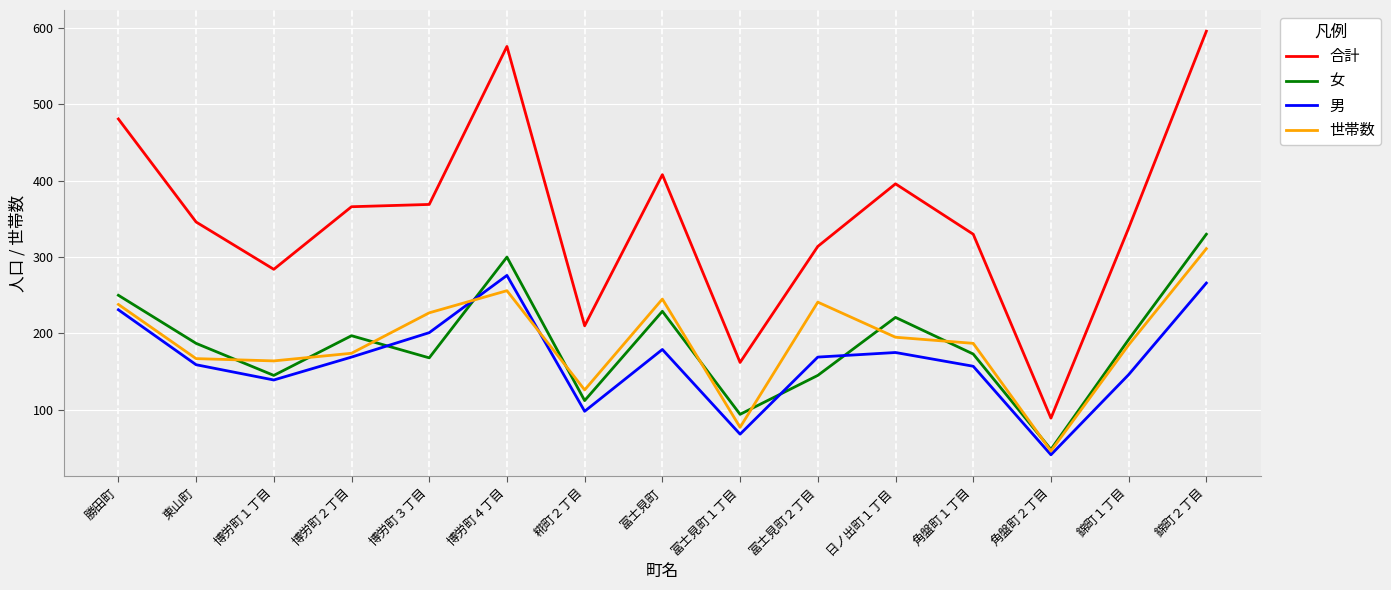

Is it true that 男 equals 40 at 錦町１丁目?

False